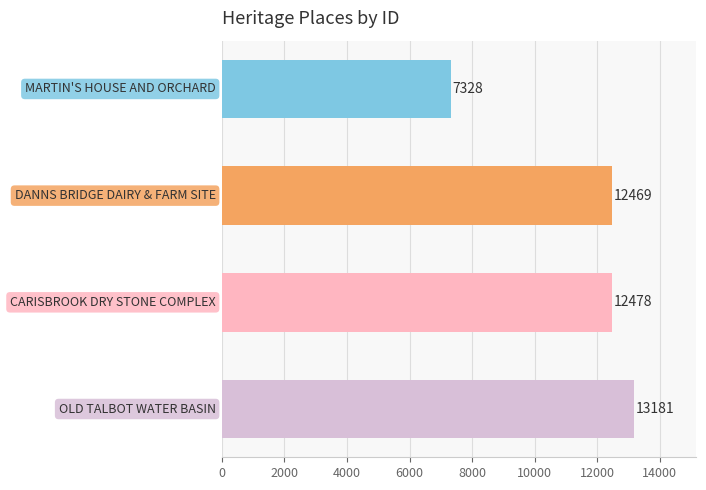

What is the average value?

11364